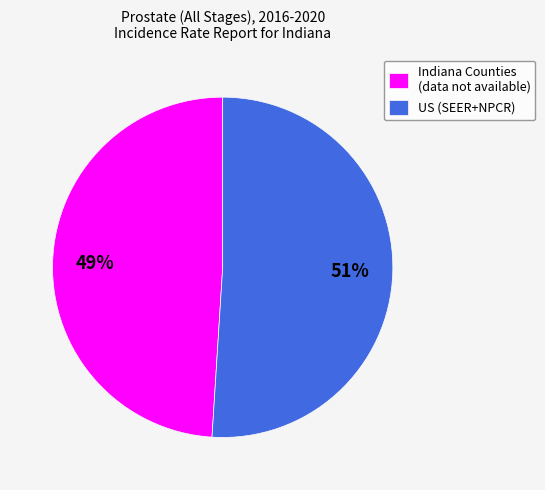

Which category has the smallest portion of the pie?

Indiana Counties (data not available)